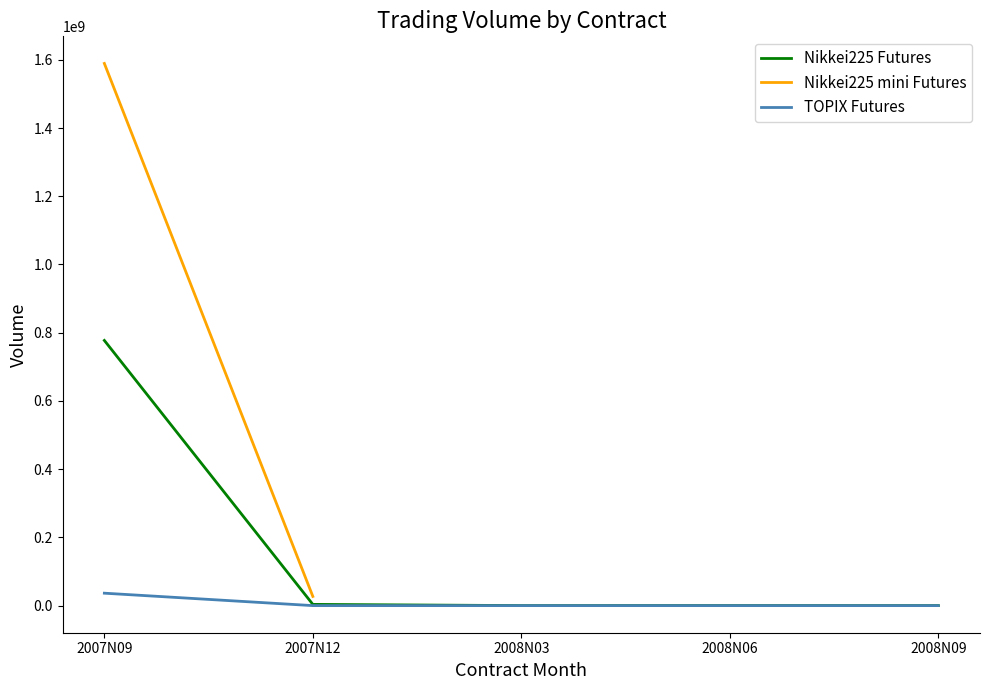

At how many categories does at least one series exceed 676566034?

1